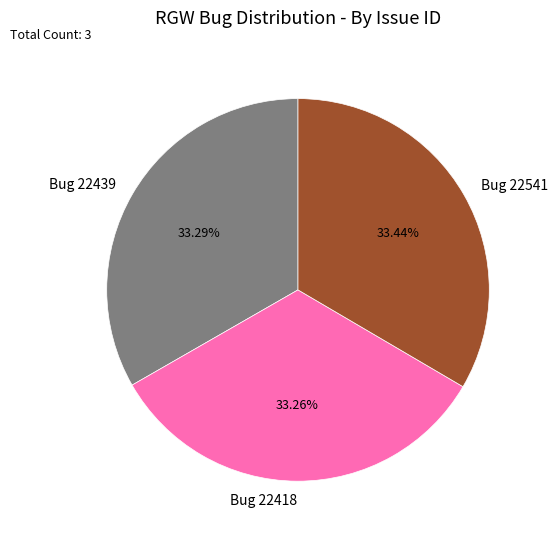

Is it true that Bug 22418 is 33% of the pie?

True